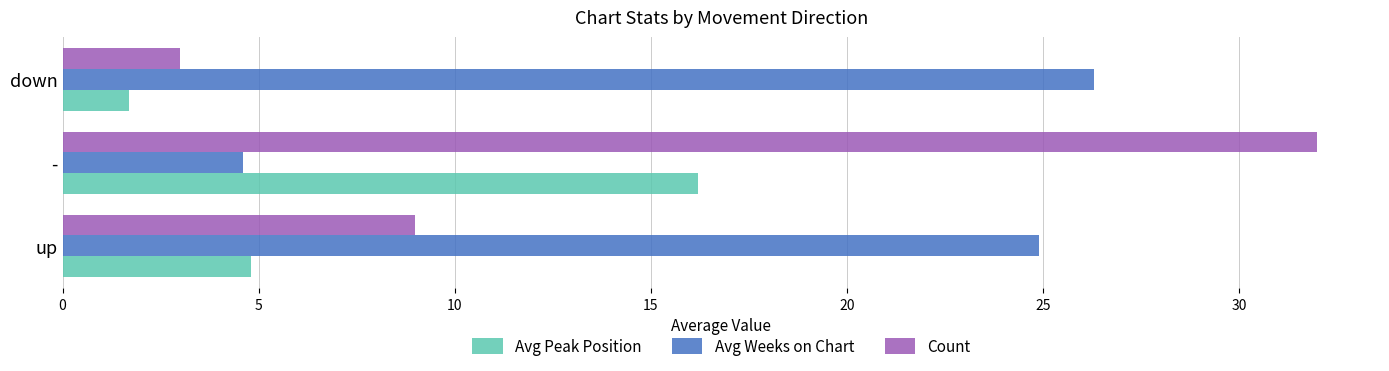

Between - and down, which series saw the biggest shift?

Count